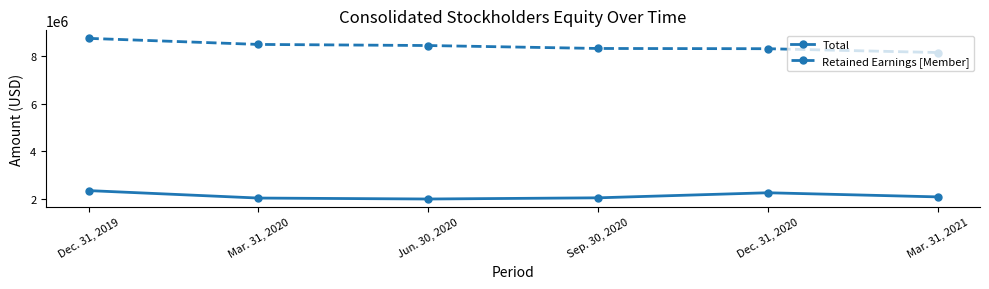

What is the difference between the second highest and second lowest values in the Total series?

223448